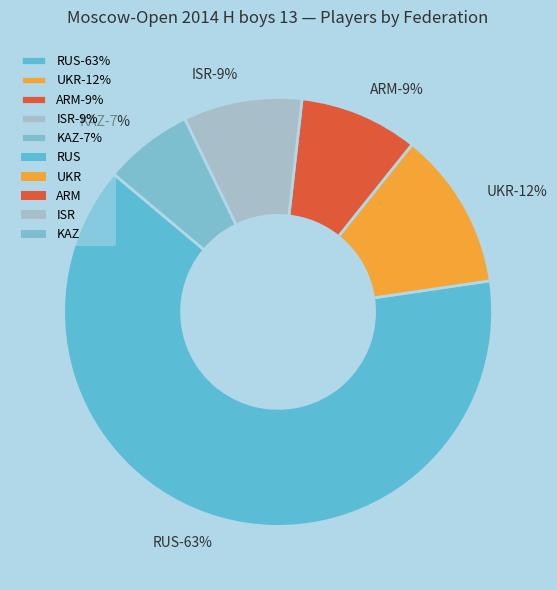

Rank the categories by value from highest to lowest.

RUS, UKR, ARM, ISR, KAZ